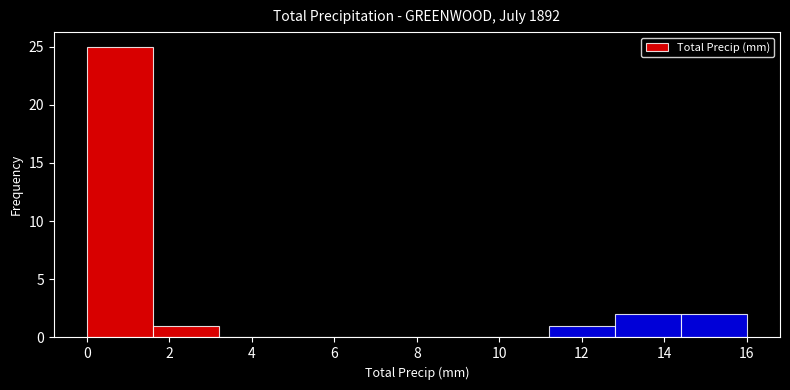

Over which range of the x-axis is the bar tallest?

0.0 to 1.6